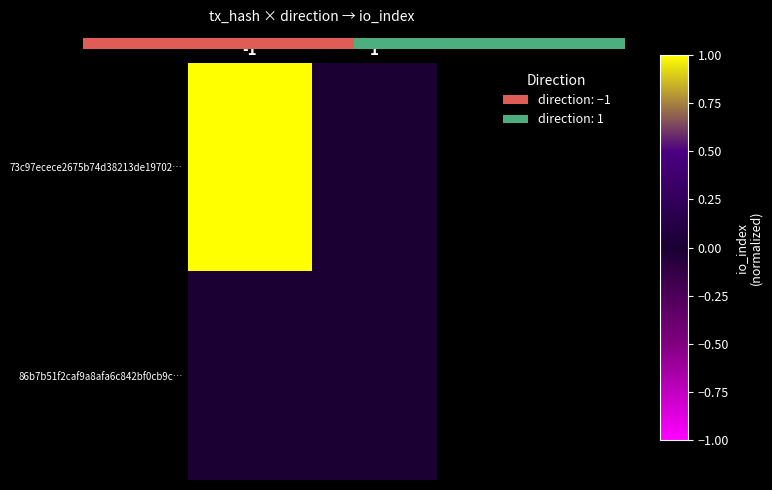

Is the value of 86b7b51f2caf9a8afa6c842bf0cb9c… at -1 greater than the value of 73c97ecece2675b74d38213de19702… at 1?

No